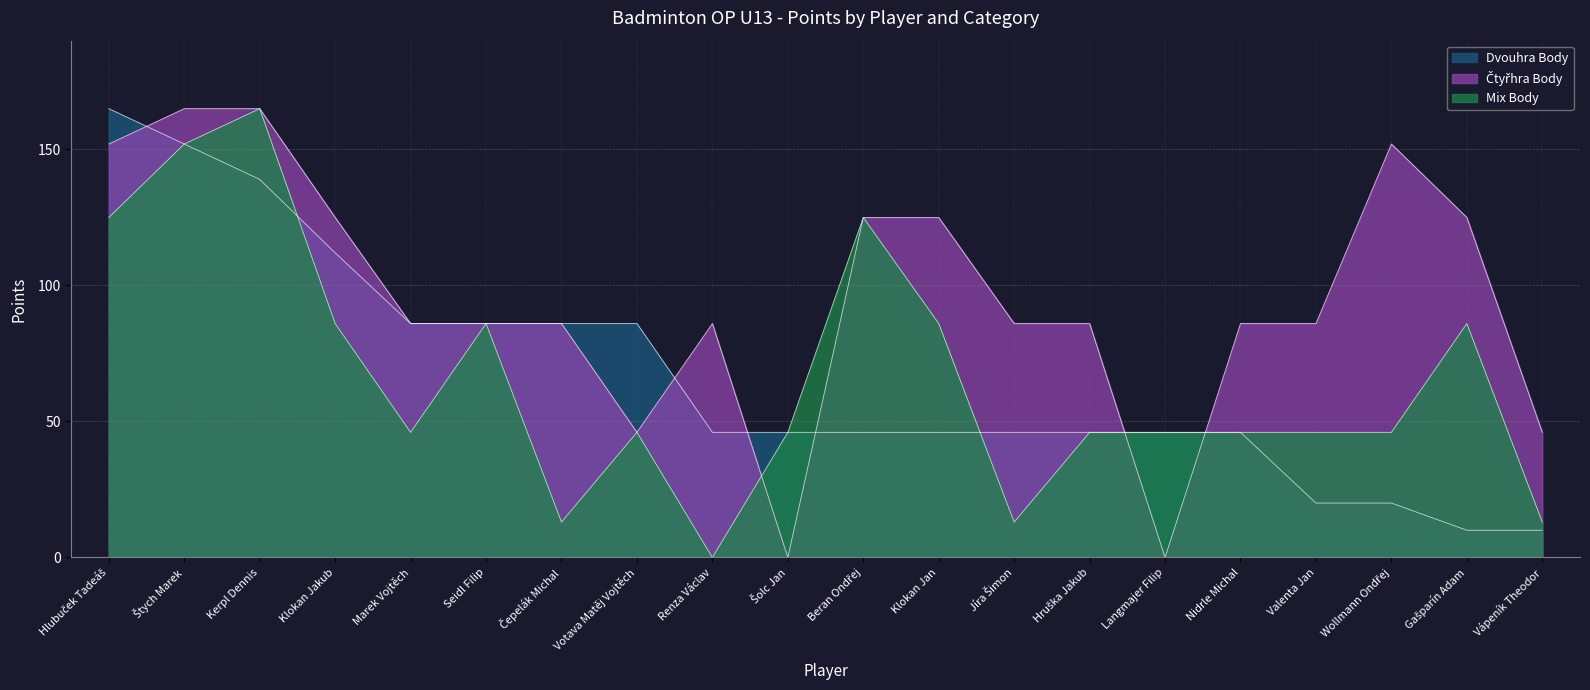

Where is Dvouhra Body nearest to the value 87?

Marek Vojtěch